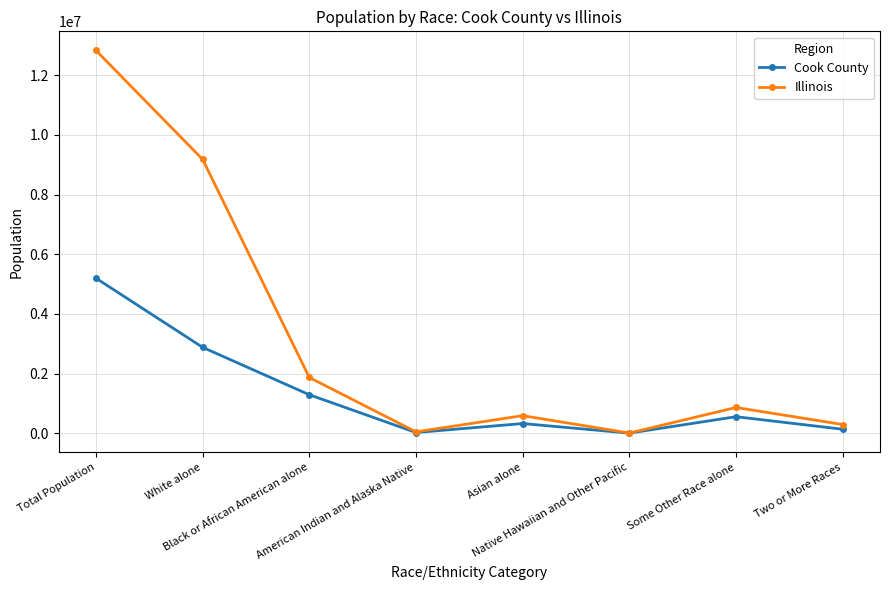

What is the difference between the Illinois values at American Indian and Alaska Native and Some Other Race alone?

817449